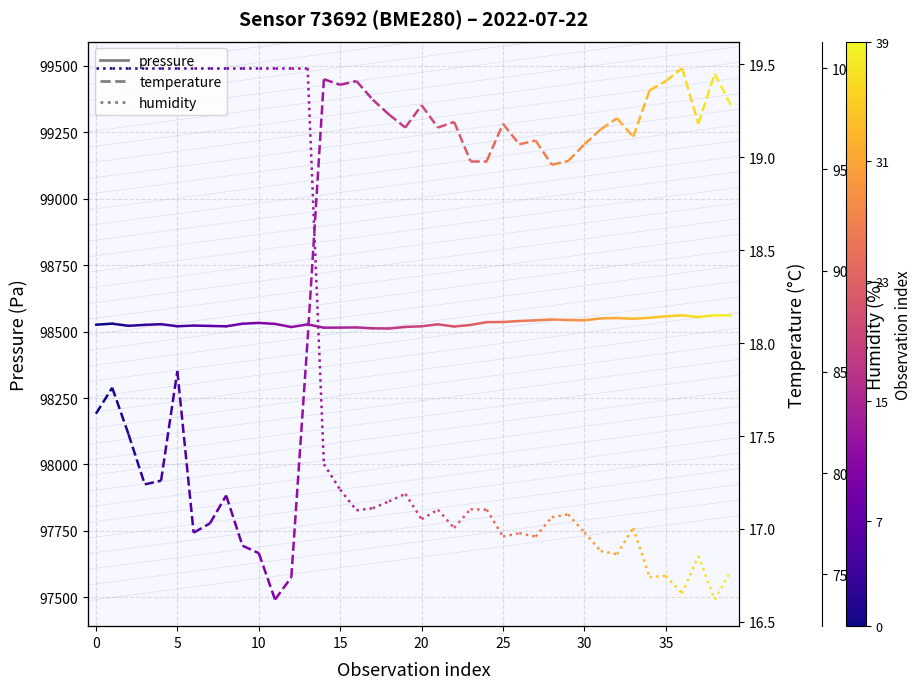

How many pressure values are between 98525 and 98529?

1